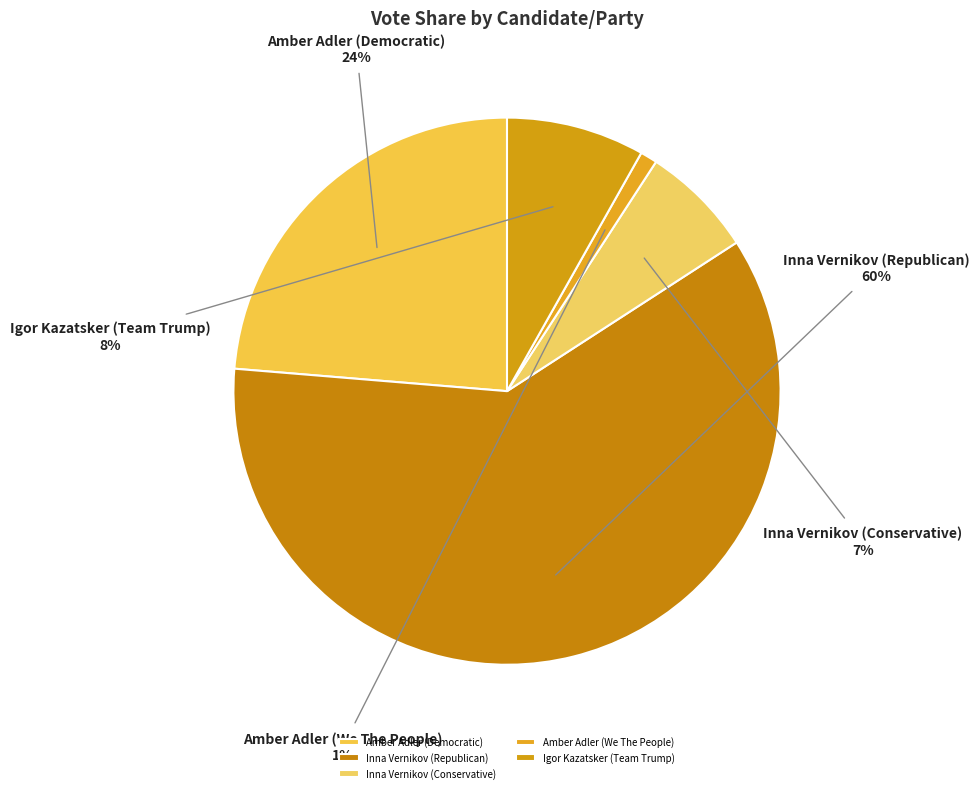

How many slices are in this pie chart?

5